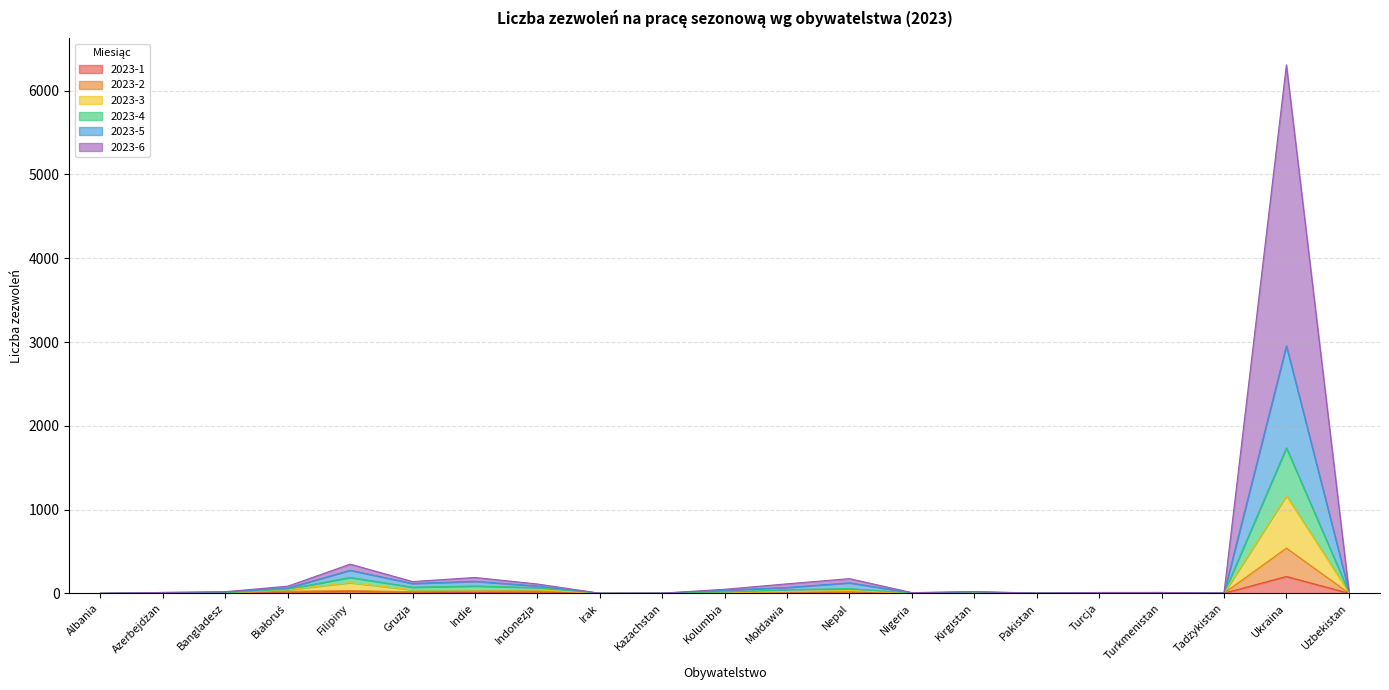

True or false: 2023-4 and 2023-3 cross at least once.

False